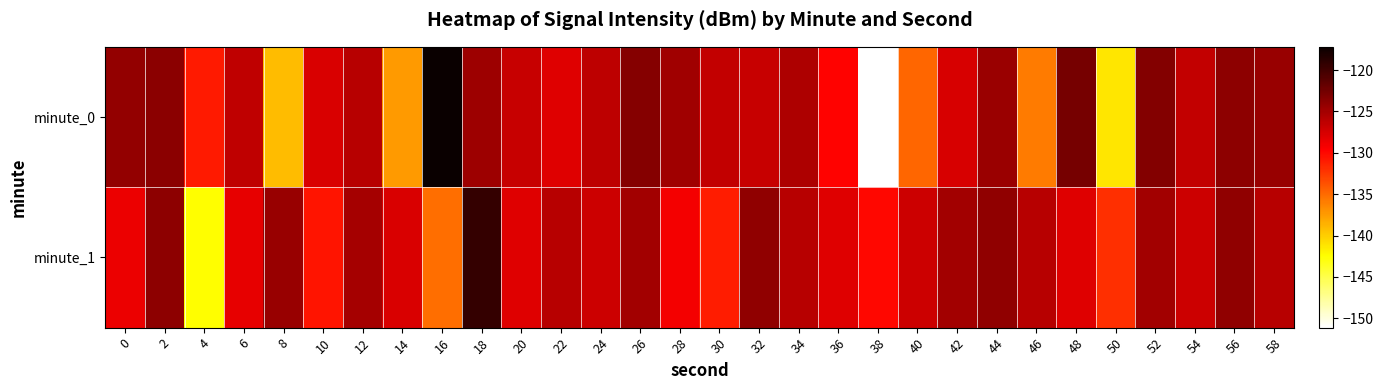

Reading left to right, transcribe all the data shown in this chart.

minute_0: 0=-124.1	2=-123.8	4=-130.9	6=-126.4	8=-139.1	10=-127.8	12=-126.1	14=-137.4	16=-117.2	18=-124.6	20=-126.8	22=-128.0	24=-126.3	26=-123.5	28=-124.8	30=-126.5	32=-126.9	34=-125.5	36=-129.8	38=-151.1	40=-134.8	42=-127.5	44=-124.6	46=-135.8	48=-122.7	50=-141.3	52=-123.3	54=-126.6	56=-123.9	58=-124.5
minute_1: 0=-128.6	2=-123.9	4=-142.4	6=-128.4	8=-124.4	10=-130.7	12=-125.0	14=-127.8	16=-135.1	18=-119.4	20=-128.0	22=-126.0	24=-127.0	26=-125.0	28=-129.0	30=-131.0	32=-124.0	34=-126.0	36=-128.0	38=-130.0	40=-127.0	42=-125.0	44=-124.0	46=-126.0	48=-128.0	50=-132.0	52=-125.0	54=-127.0	56=-124.0	58=-126.0